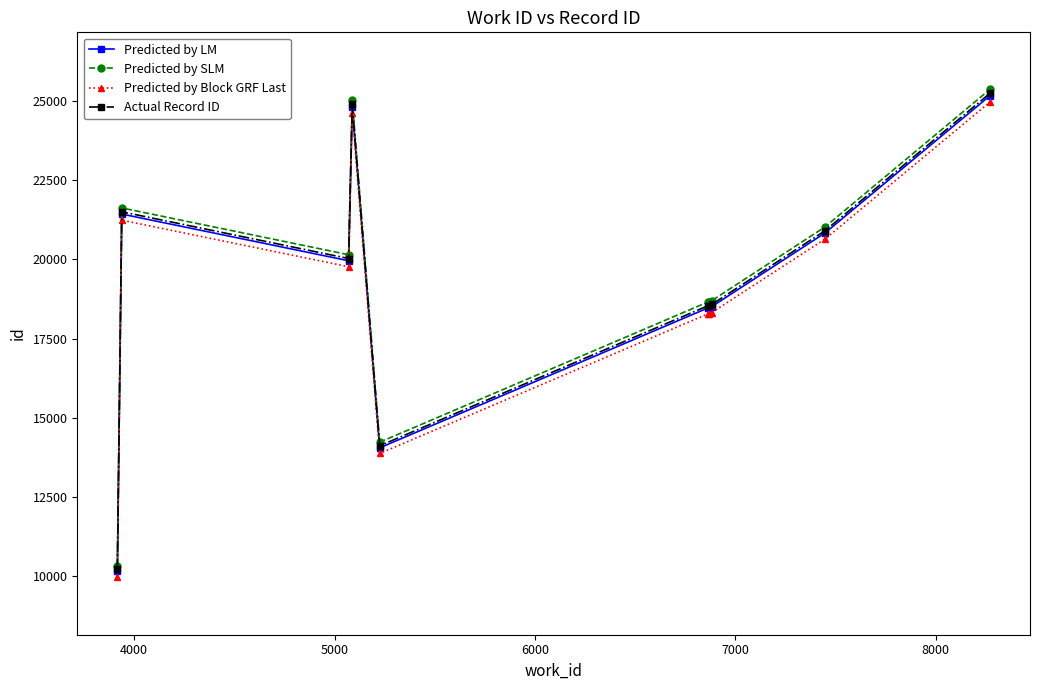

How many values in the Predicted by Block GRF Last series exceed 19769?

5